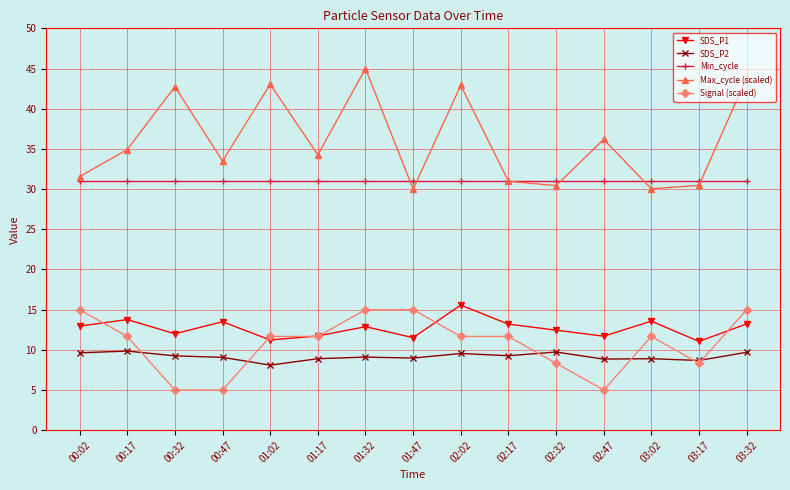

How many interior local valleys does the Max_cycle (scaled) series have?

5